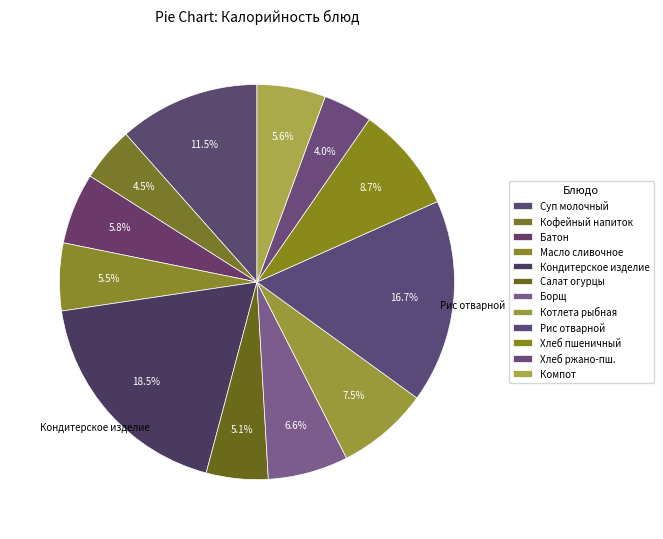

Which has a higher value, Хлеб пшеничный or Батон?

Хлеб пшеничный